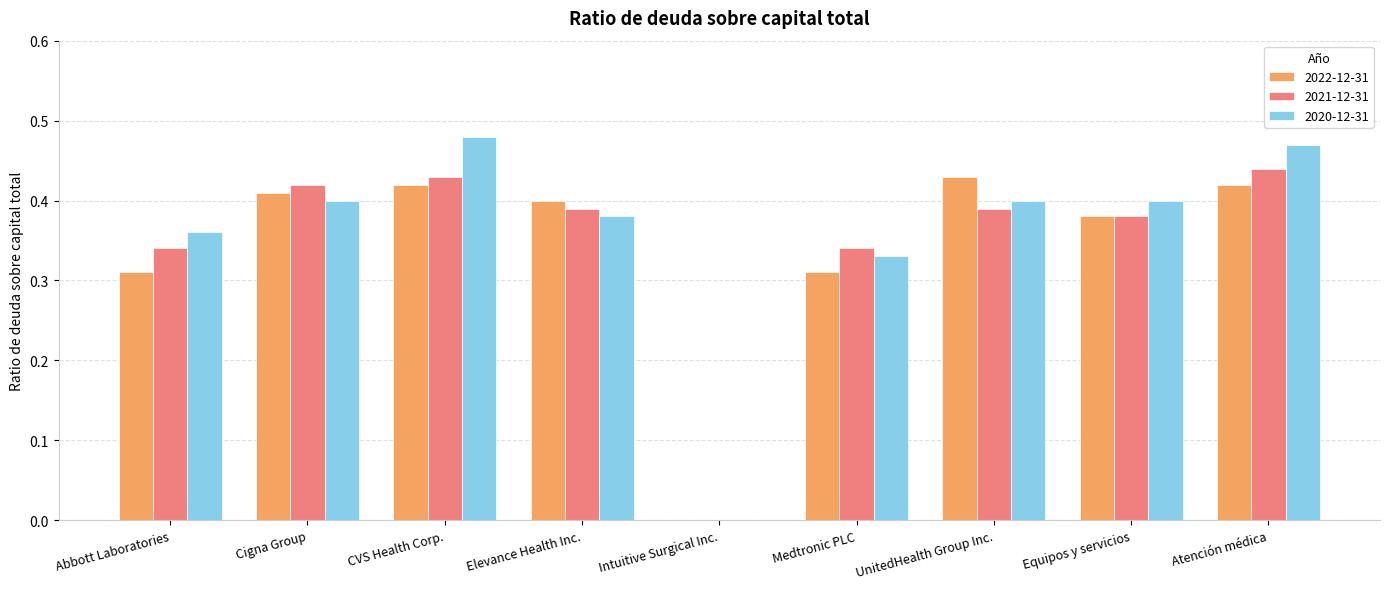

What is the sum of the 2020-12-31 values at UnitedHealth Group Inc. and Medtronic PLC?

0.7